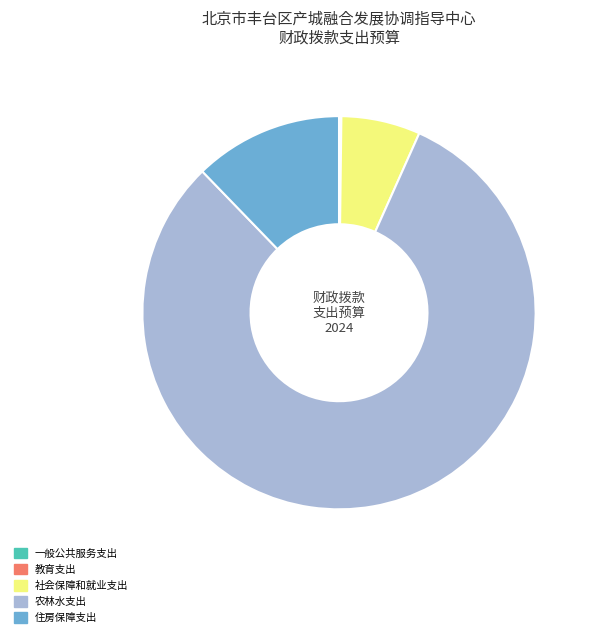

Does any single category account for the majority?

Yes